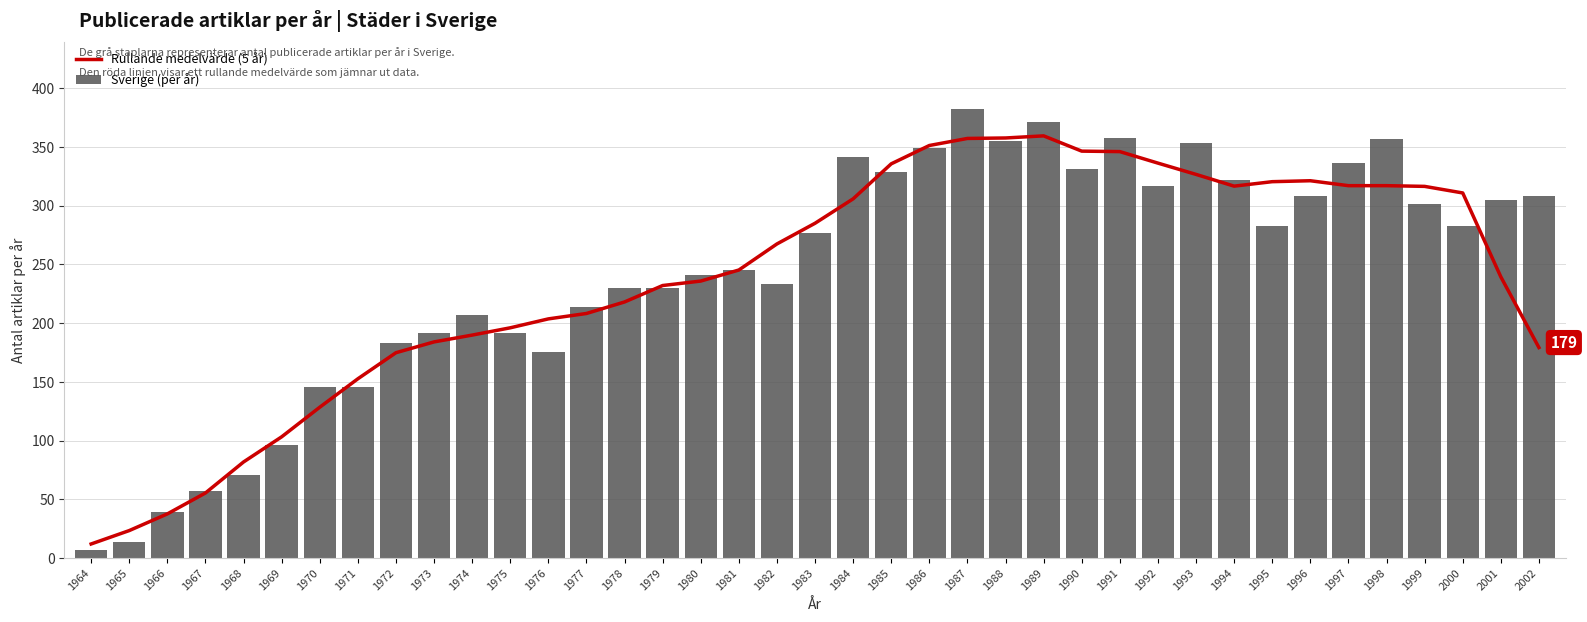

At how many categories does at least one series exceed 250?

21